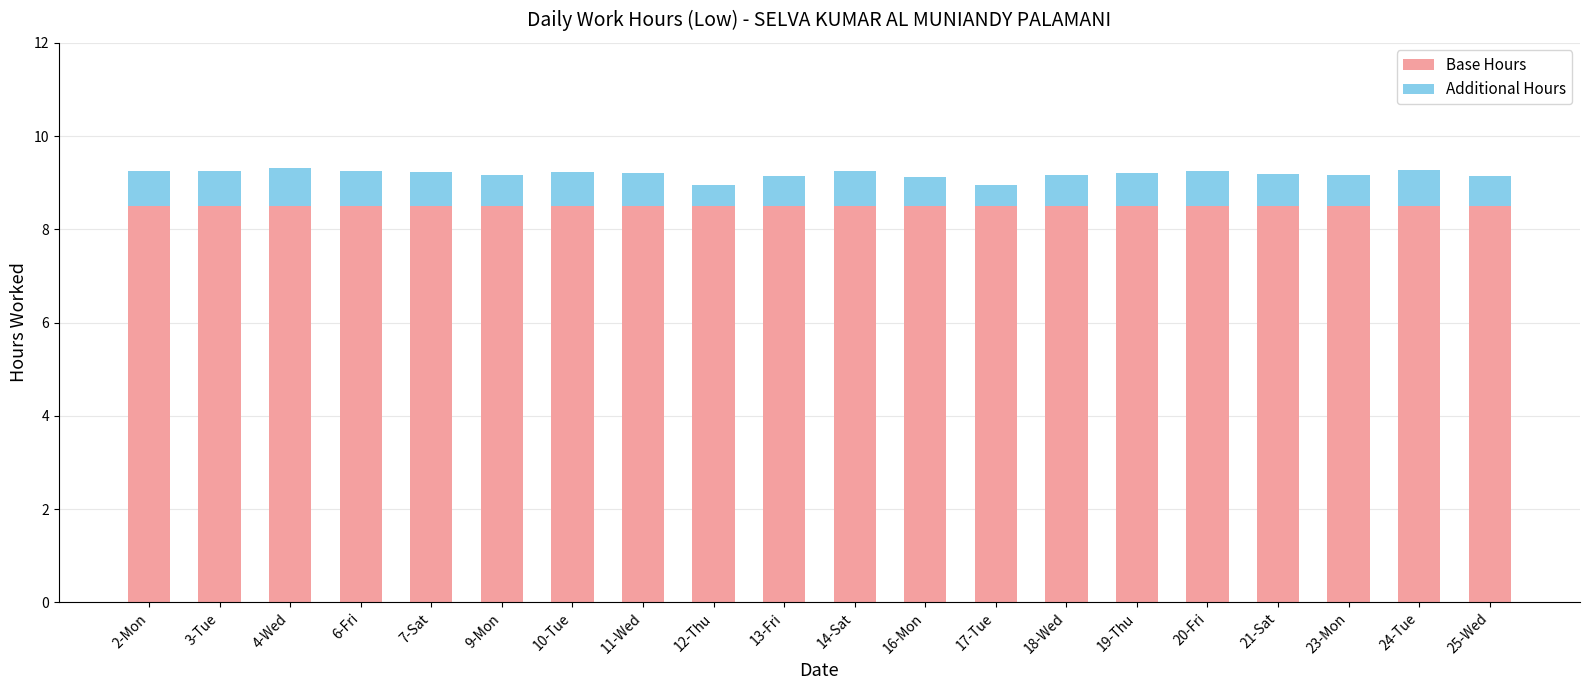

What is the total value across all series at 23-Mon?

9.2